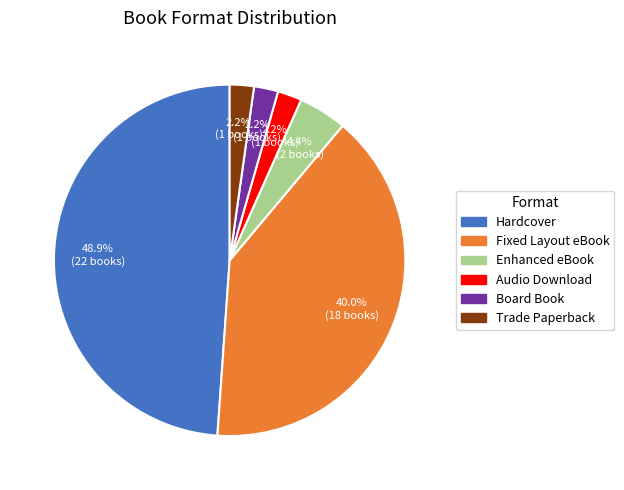

Is there a majority slice in this chart?

No